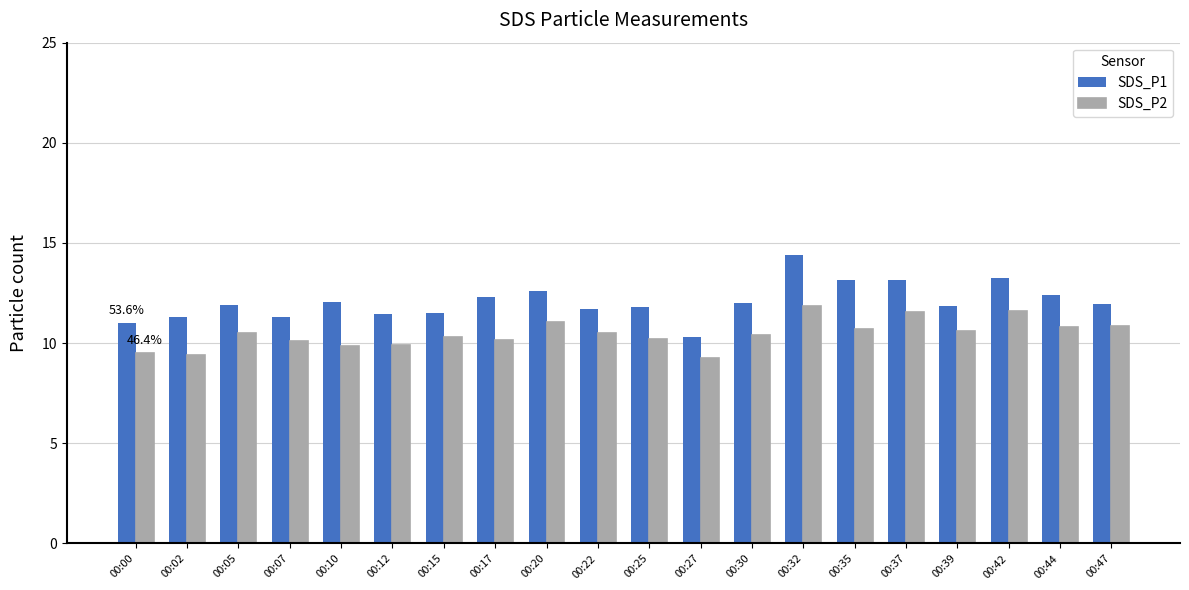

What is the total value across all series at 00:32?

26.3